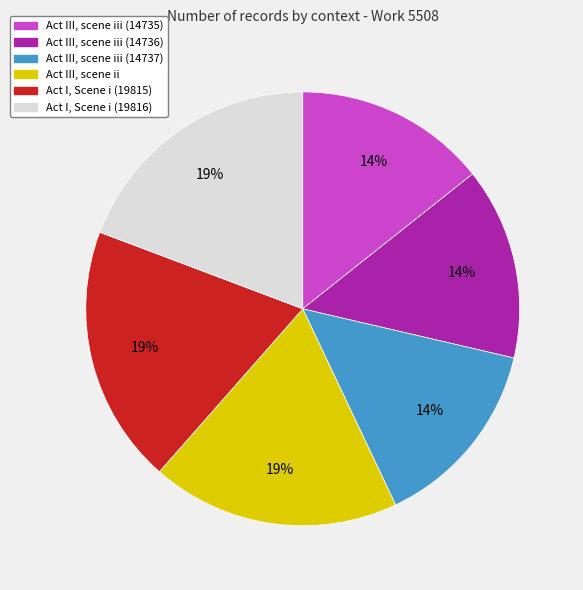

Is it true that Act III, scene iii (14735) is 14% of the pie?

True